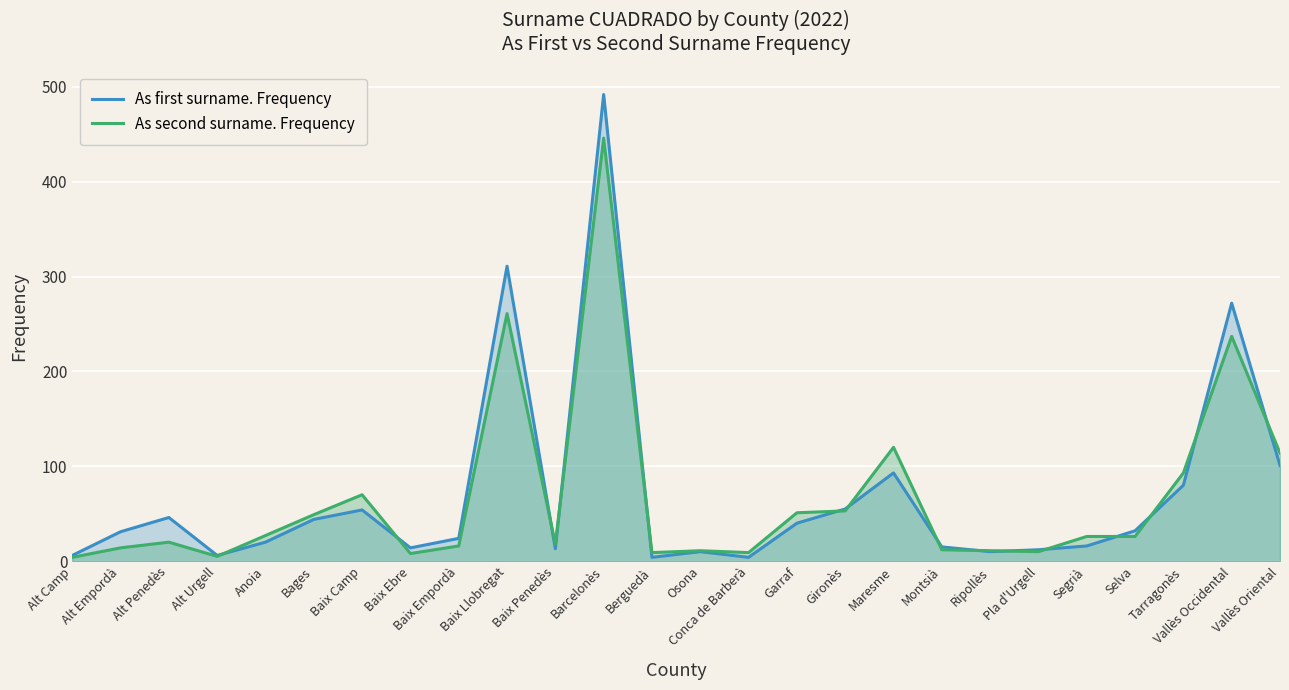

Between Conca de Barberà and Gironès, which series saw the biggest shift?

As first surname. Frequency